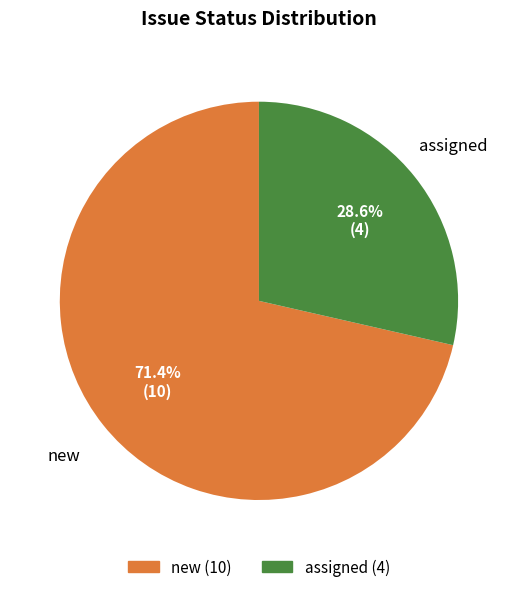

Combined, what portion of the pie is new and assigned?

100.0%